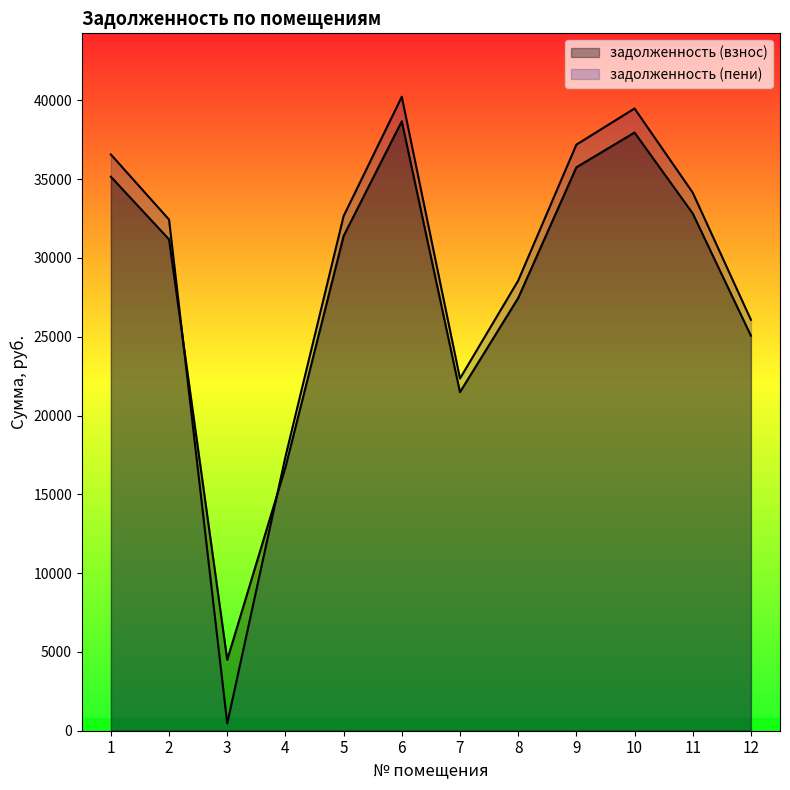

At which category is the sum across all series the highest?

6